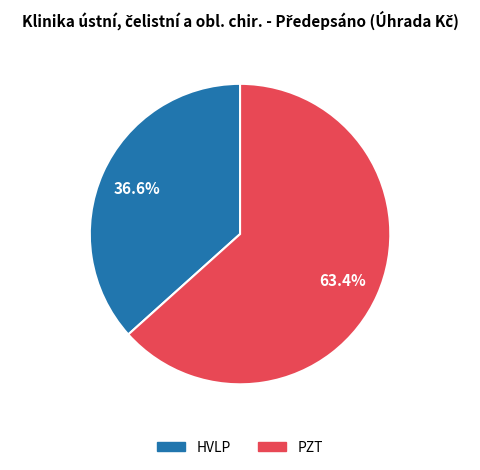

How many segments does this pie chart have?

2